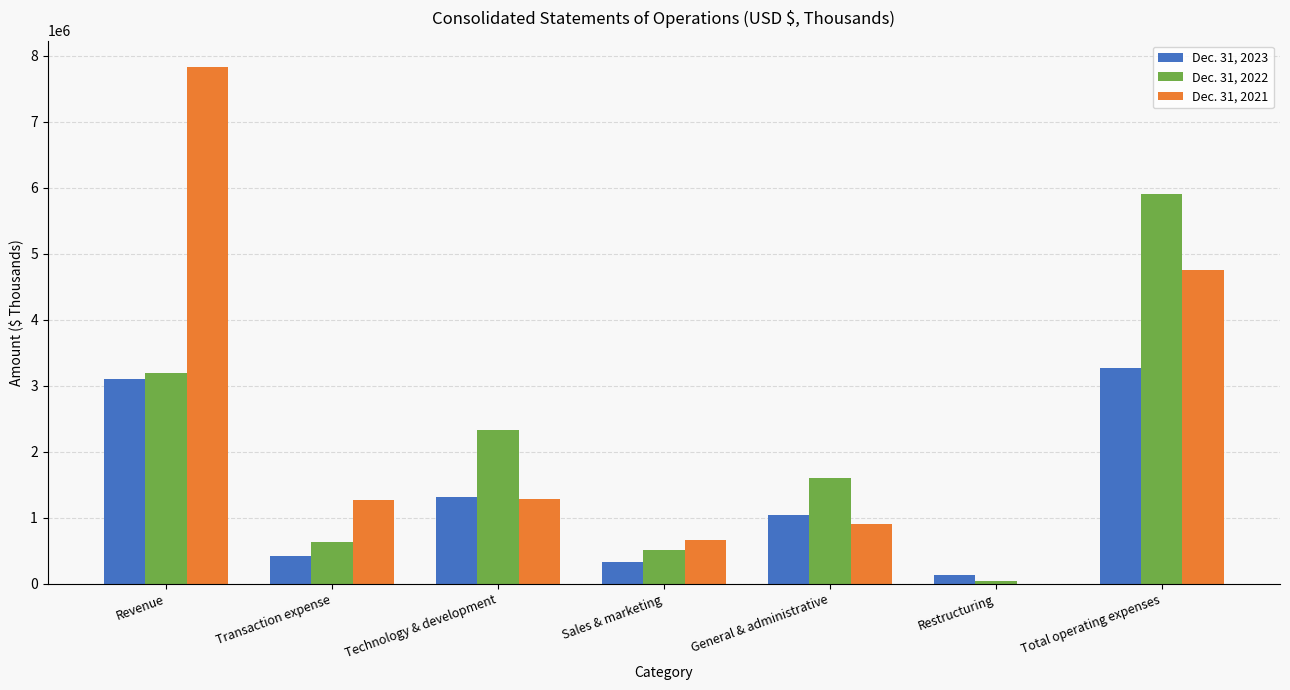

Which series changed the most between Revenue and Transaction expense?

Dec. 31, 2021